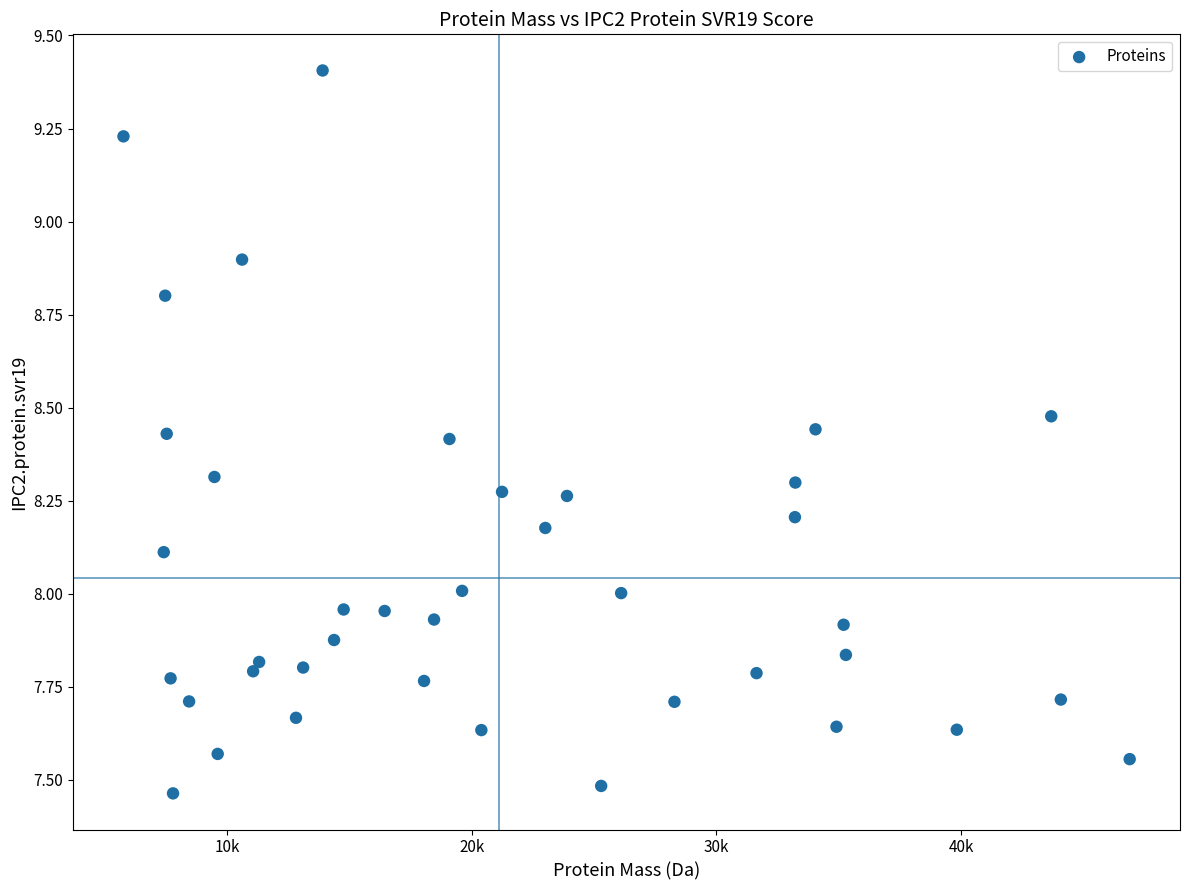

What is the range of X values (max minus min)?

41132.1